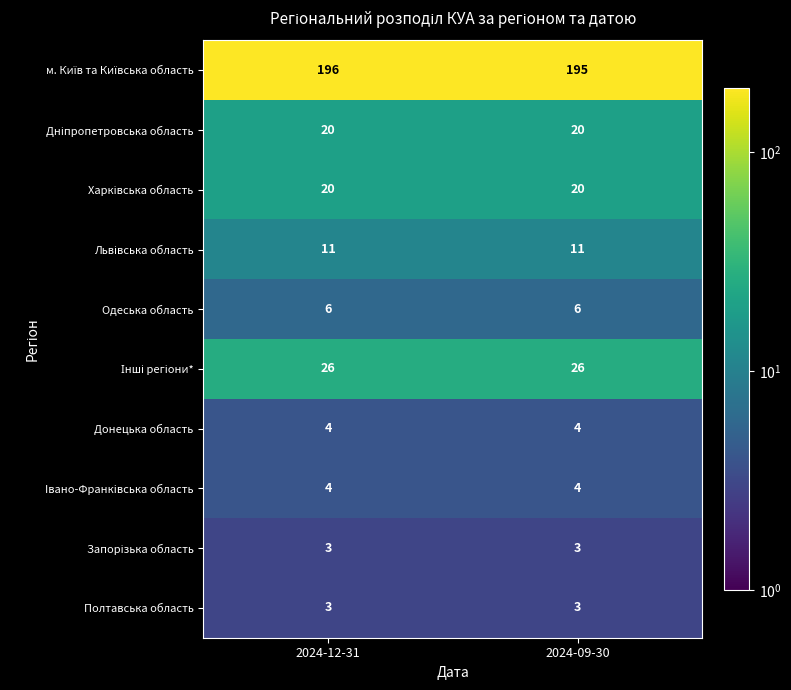

What is the sum of all Донецька область values?

8